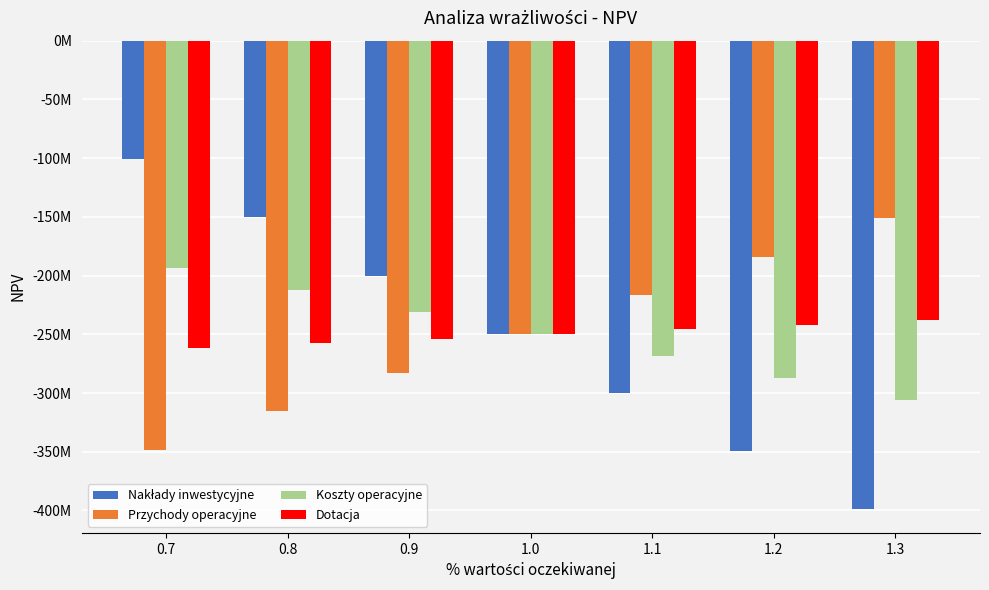

Reading left to right, transcribe all the data shown in this chart.

Nakłady inwestycyjne: -100366110.6	-150168413.9	-199970717.2	-249773020.5	-299575323.9	-349377627.2	-399179930.5
Przychody operacyjne: -348437425.8	-315549290.7	-282661155.6	-249773020.5	-216884885.5	-183996750.4	-151108615.3
Koszty operacyjne: -193739682.8	-212417462.0	-231095241.3	-249773020.5	-268450799.8	-287128579.1	-305806358.3
Dotacja: -261683103.0	-257713075.5	-253743048.0	-249773020.5	-245802993.1	-241832965.6	-237862938.1